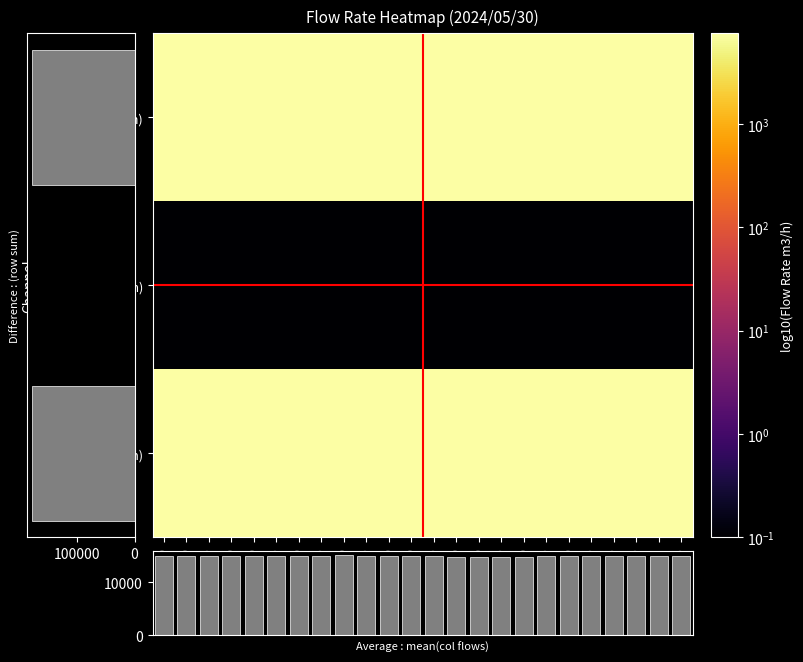

What is the total value across all series at 05:00?

14979.1